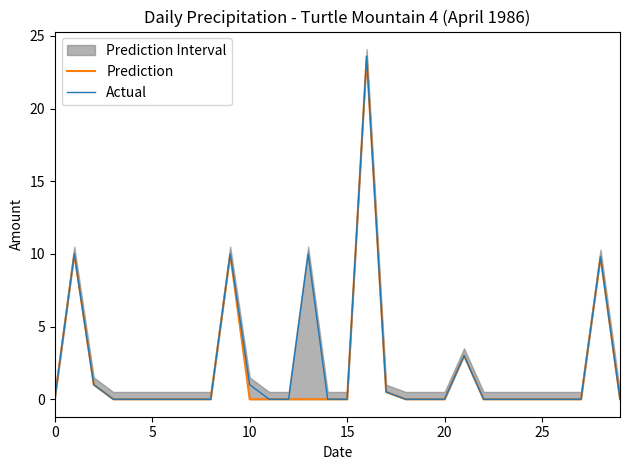

What is the label of the 27th point from the left?

26